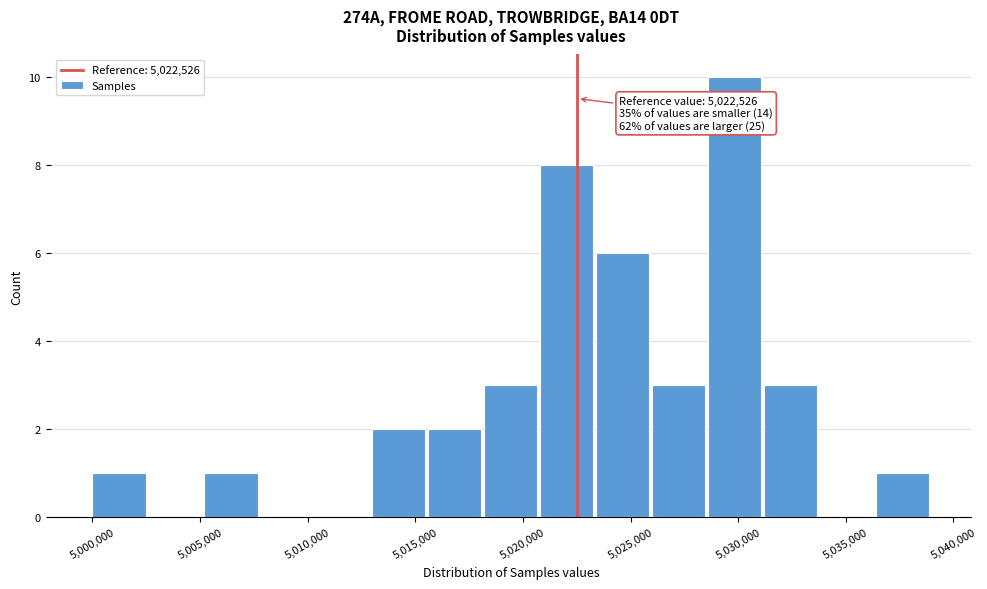

Over which range of the x-axis is the bar tallest?

5028500 to 5031000